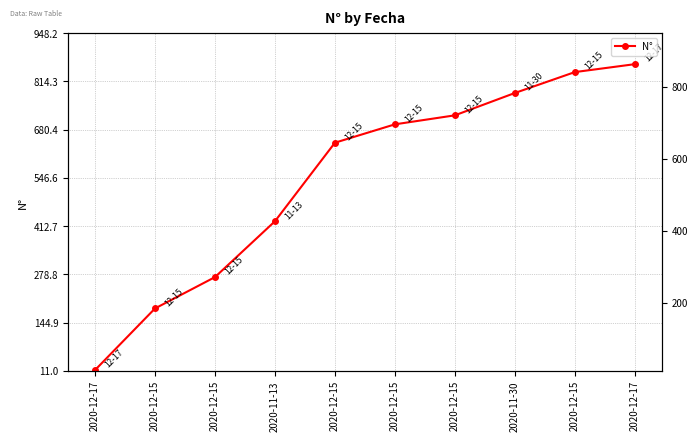

How many data points are less than 695?

5